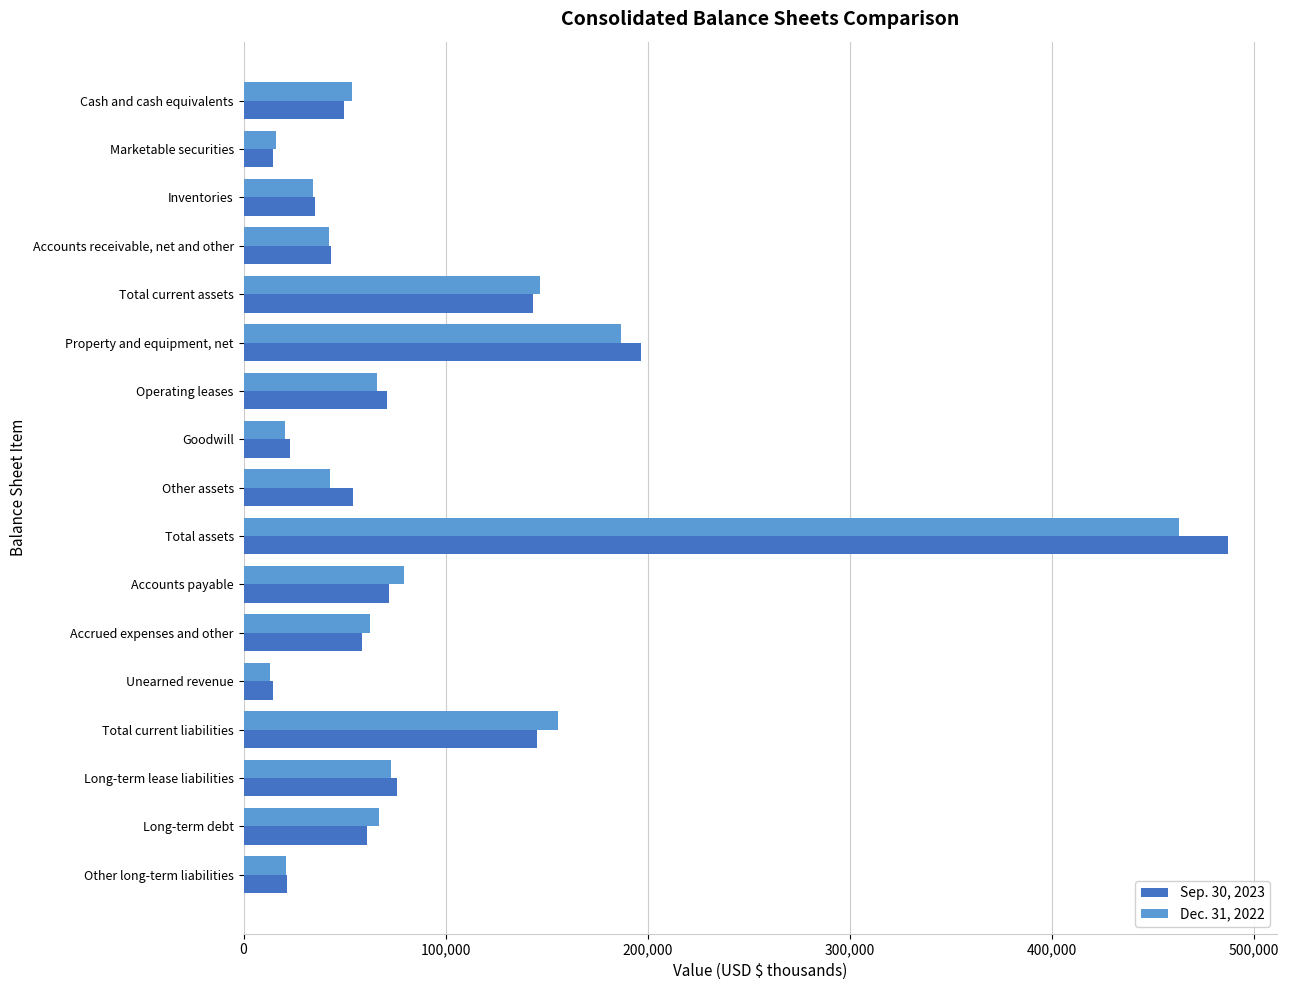

Which series changed the most between Total assets and Long-term lease liabilities?

Sep. 30, 2023